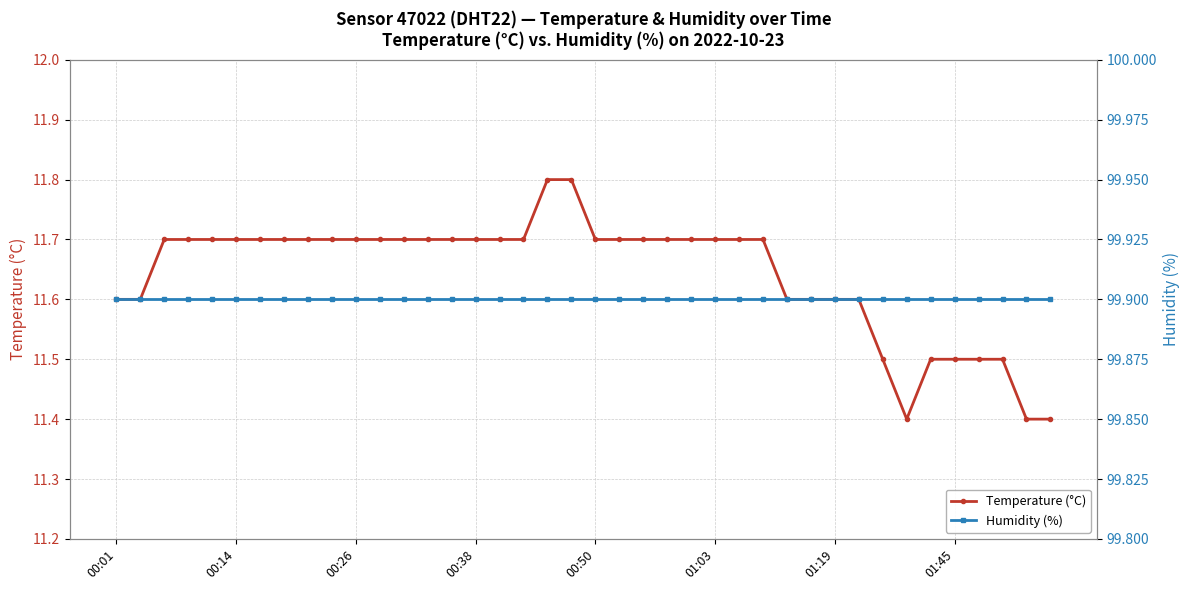

Does the chart display data point markers on the line(s)?

Yes